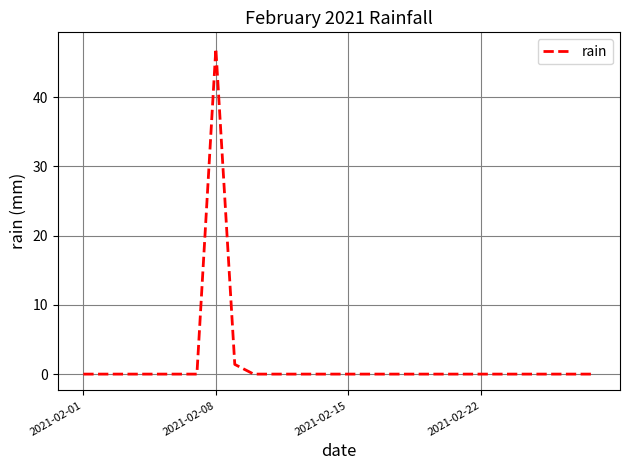

What is the maximum value shown in the chart?

47.0